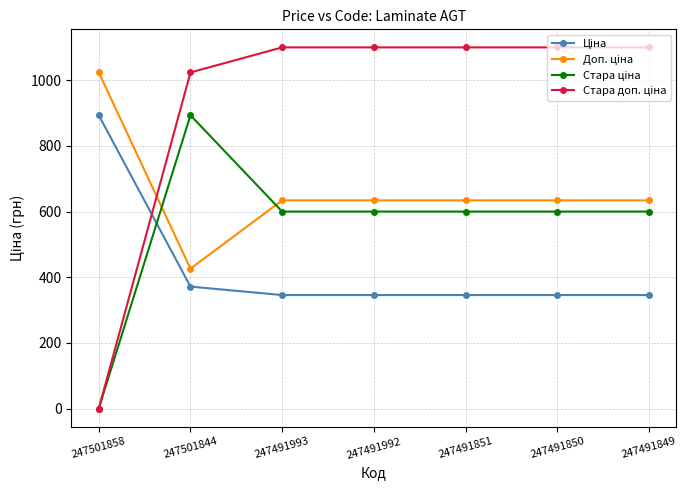

At which category does the chart reach its minimum across all series?

247501858